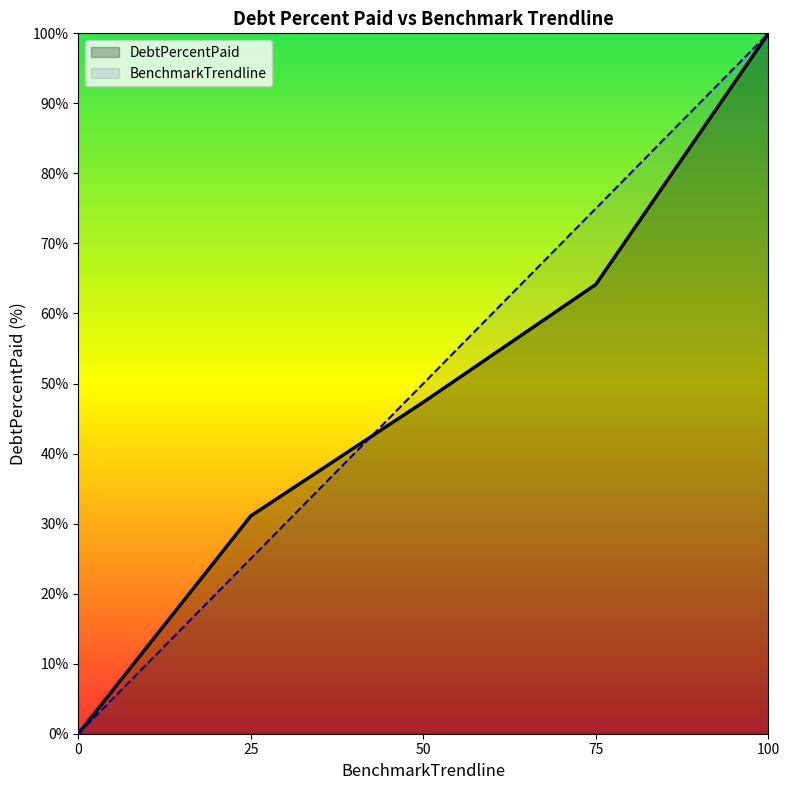

Rank the series at 25 from lowest to highest value.

BenchmarkTrendline, DebtPercentPaid